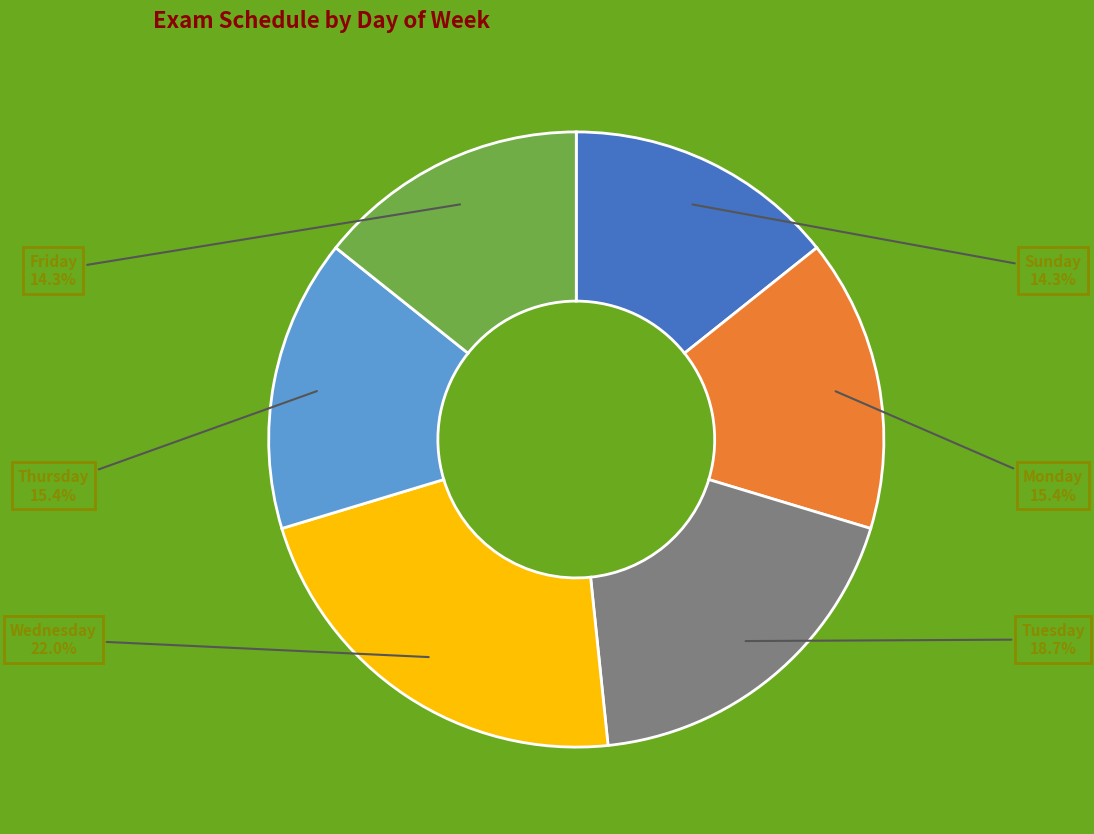

Which has a higher value, Sunday or Thursday?

Thursday